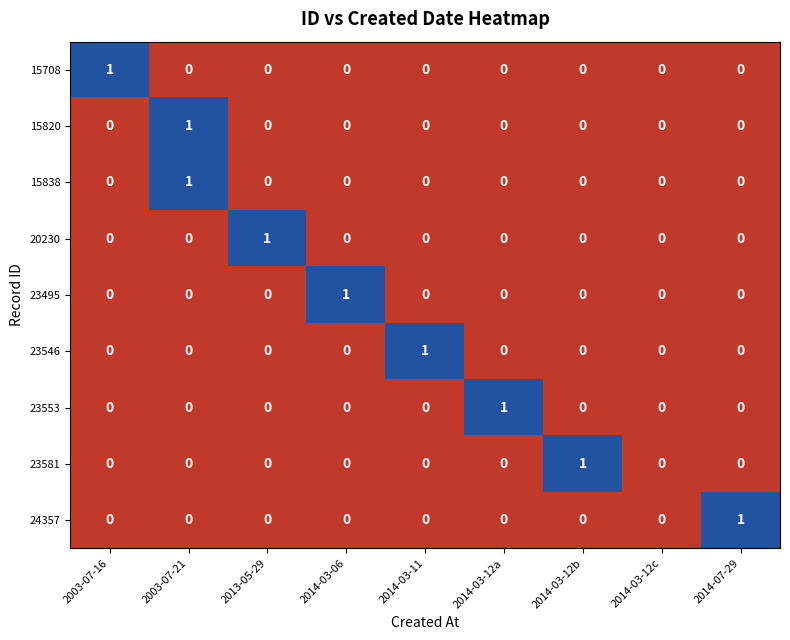

At which category is the sum across all series the highest?

2003-07-21